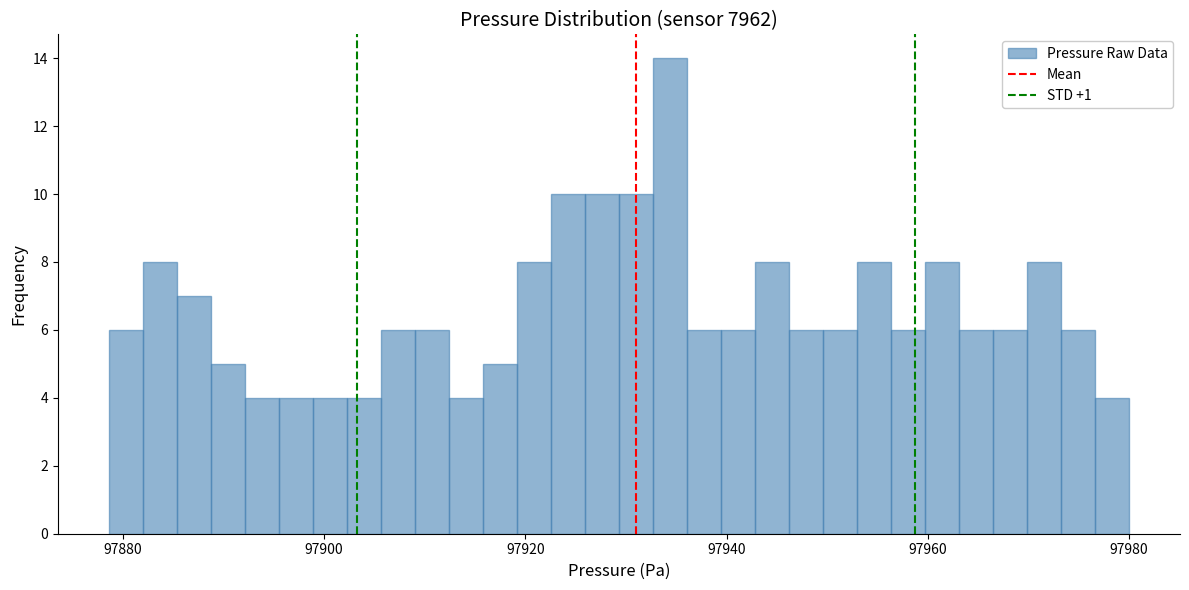

Around what value on the x-axis is the tallest bar? Give the approximate position of its centre, as read against the axis.

97934